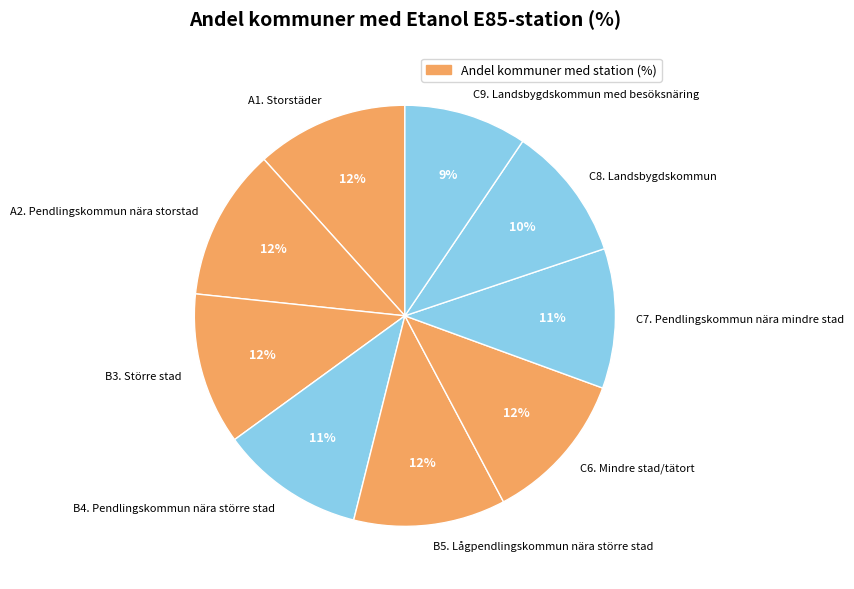

Is there any slice that represents more than half of the pie?

No